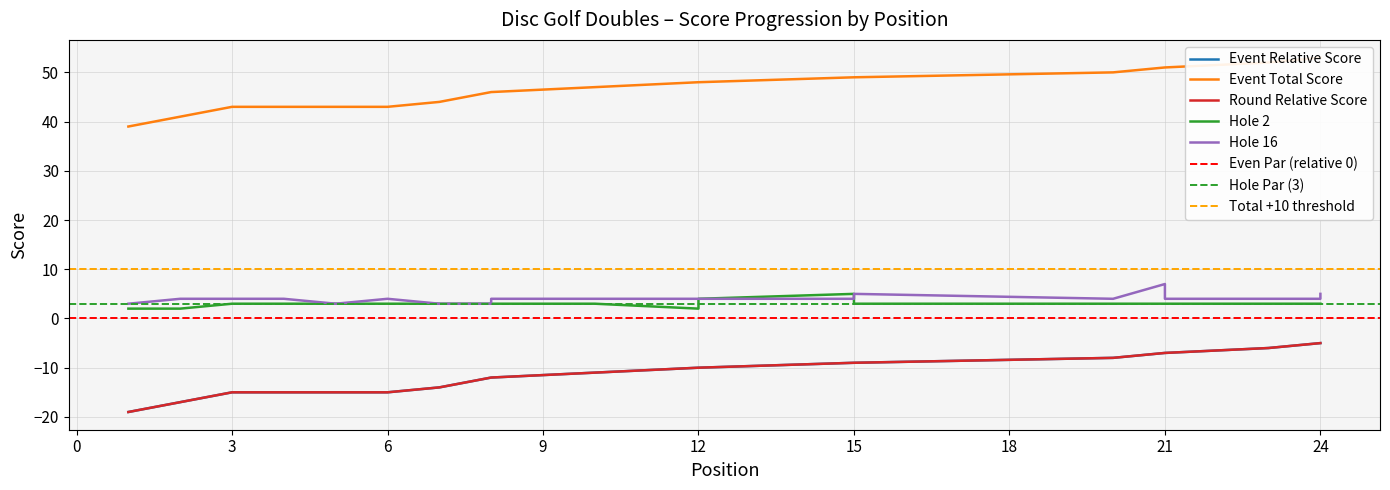

What is the difference between the hole_16 values at 15 and 1?

1